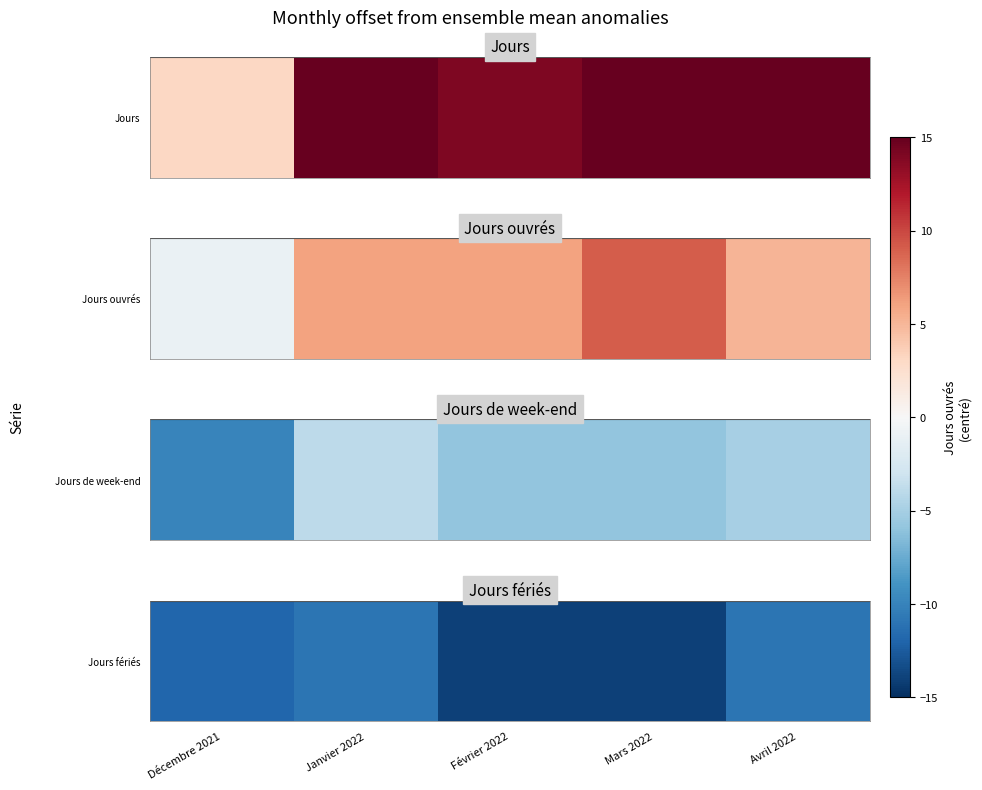

What is the sum of the values at Décembre 2021 and Avril 2022?

-22.9